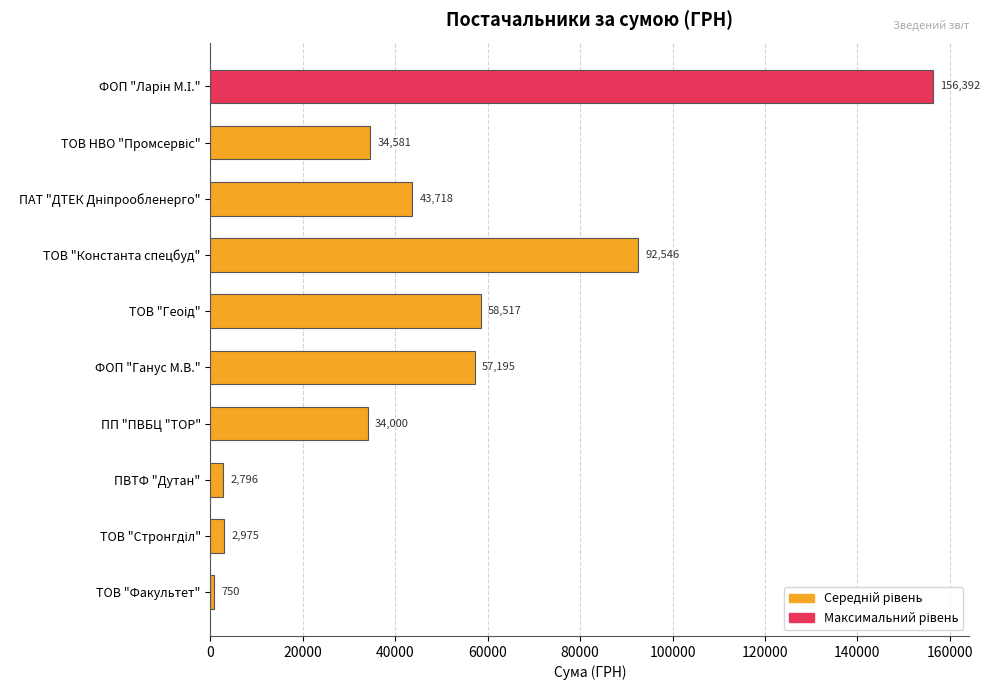

At which label is the value closest to 78570?

ТОВ "Константа спецбуд"